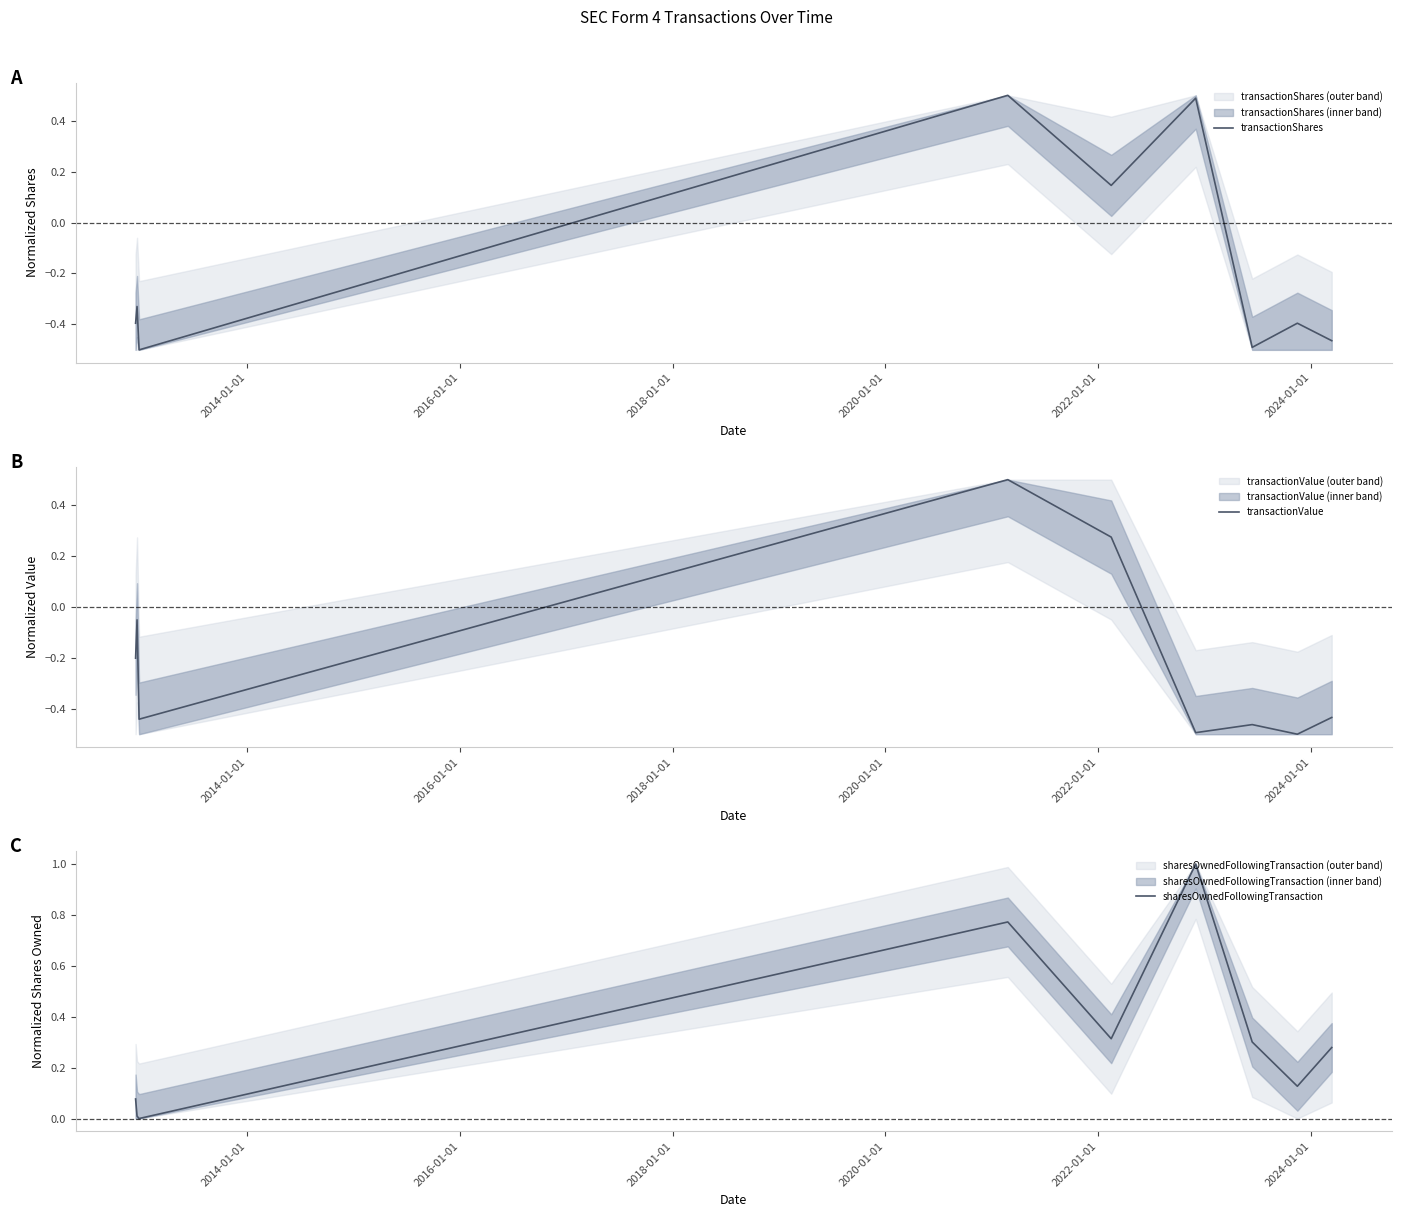

The value of transactionValue at 2016-01-01 is -0.2. True or false?

False